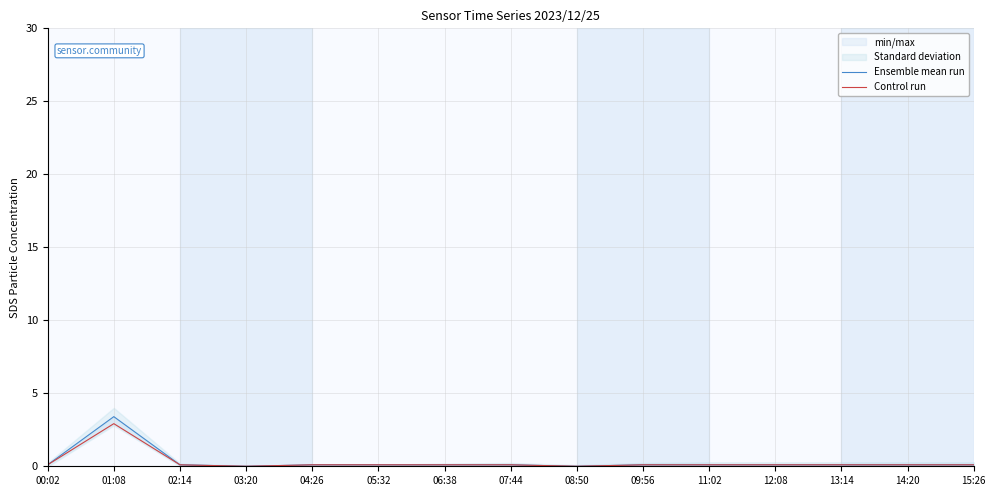

The Control run series shows 0.0 at 03:20. True or false?

True